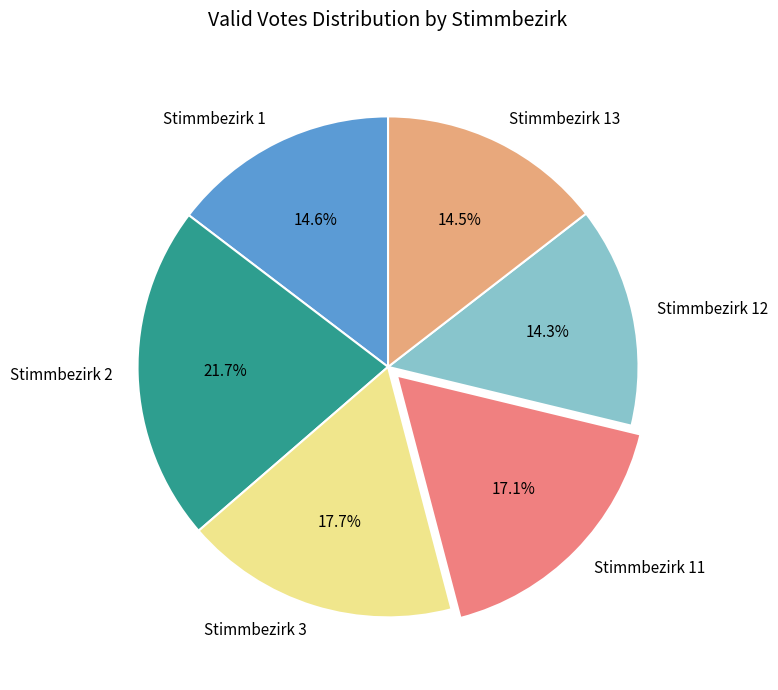

Which slice is the largest?

Stimmbezirk 2